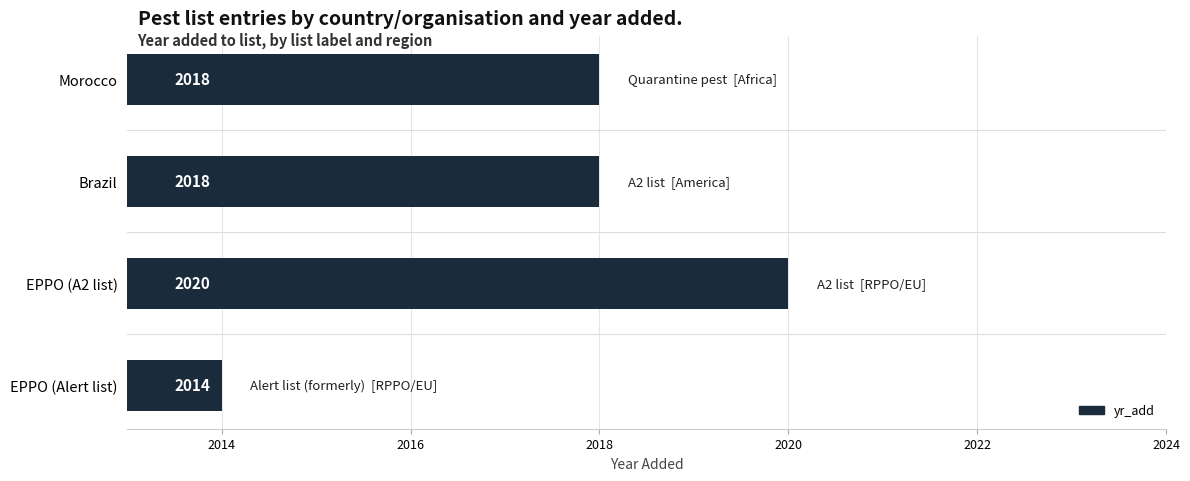

How many data points are less than 2018?

1